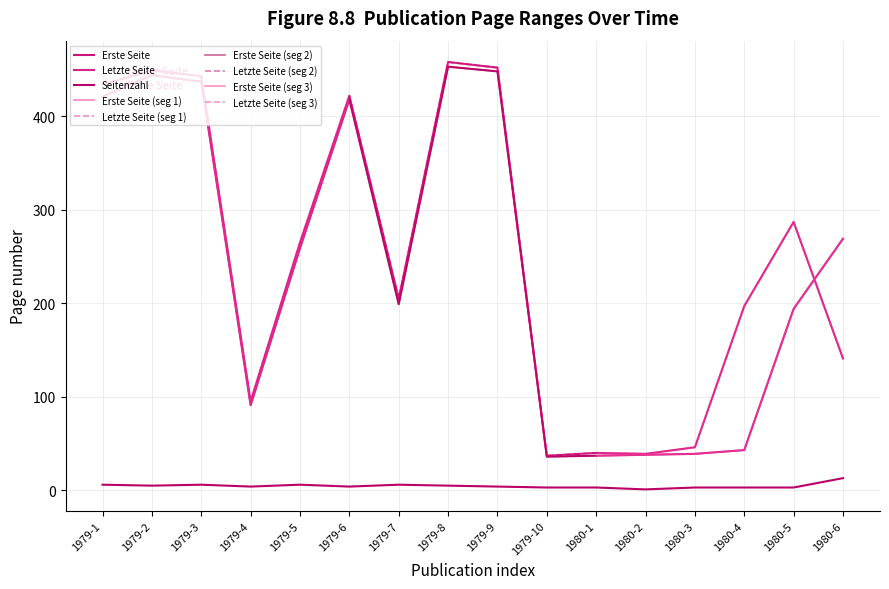

Which series changed the most between 1979-7 and 1980-2?

Letzte Seite